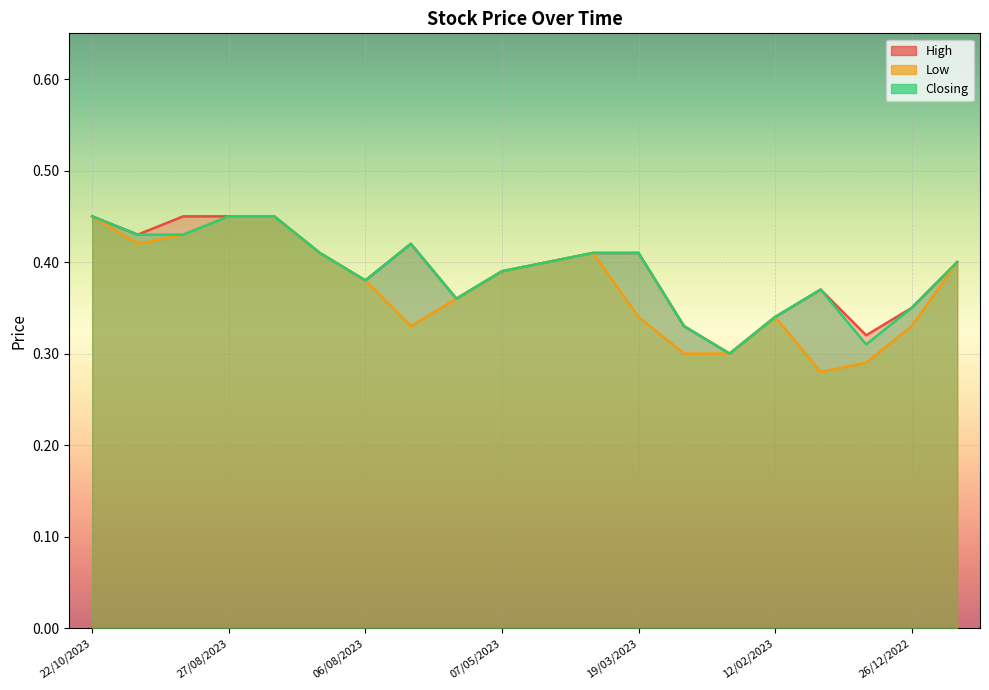

What is the label of the 3rd point from the right?

22/01/2023